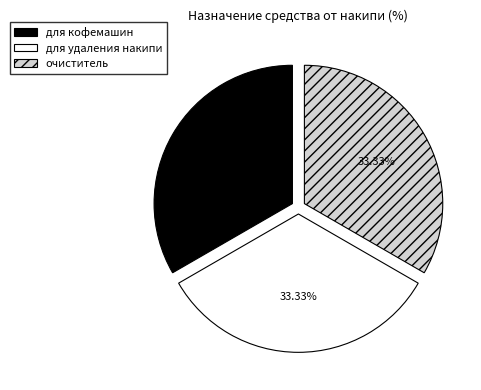

Is the sum of для кофемашин and очиститель greater than half?

Yes